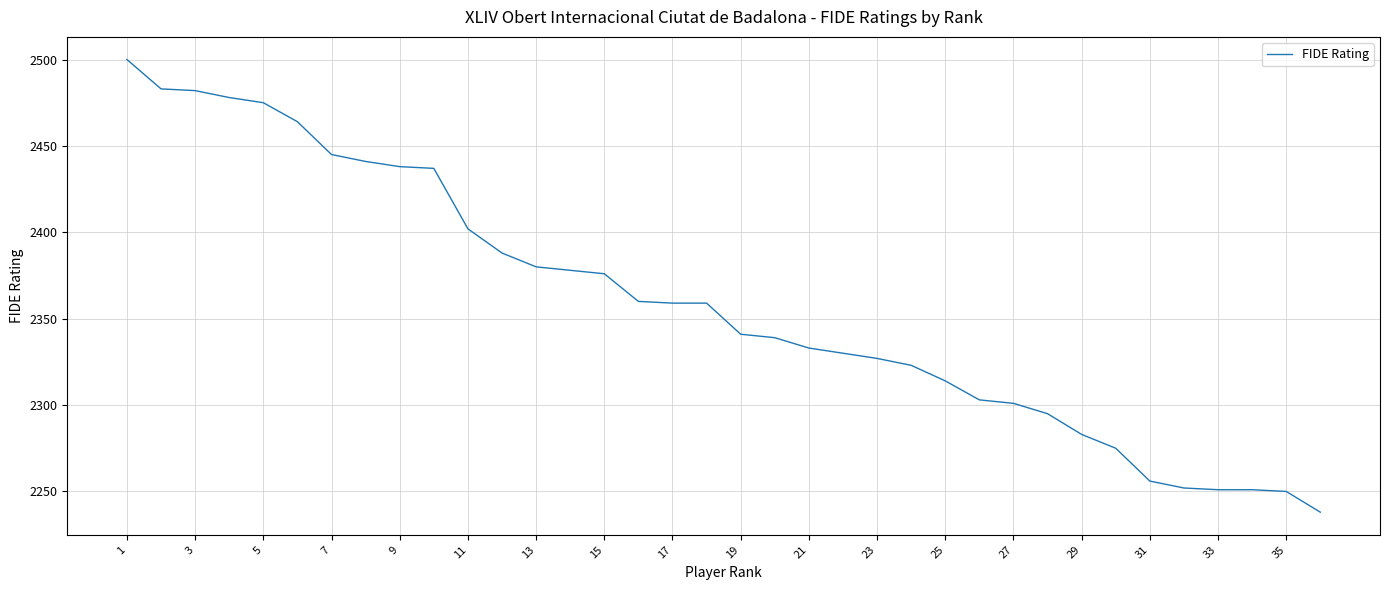

What is the maximum value shown in the chart?

2500